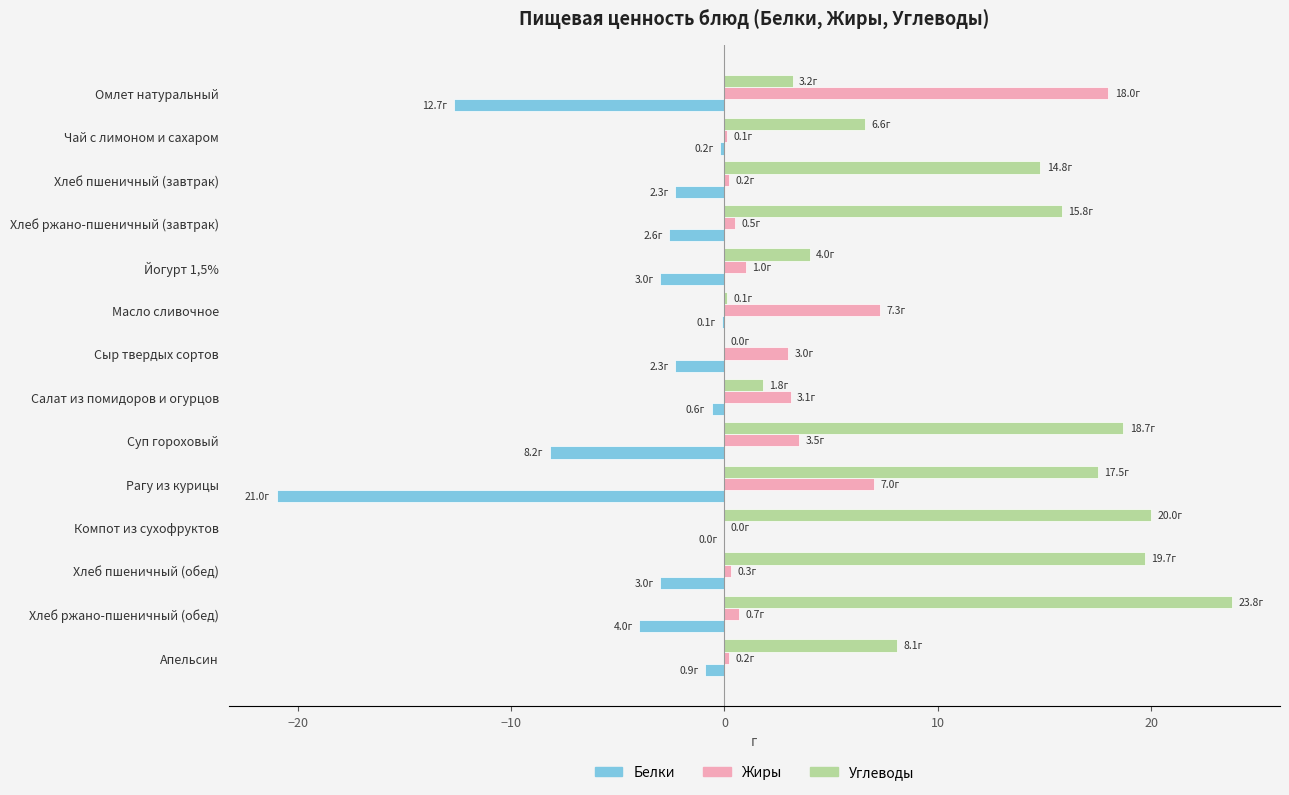

What are all the series names shown in the legend?

Белки, Жиры, Углеводы